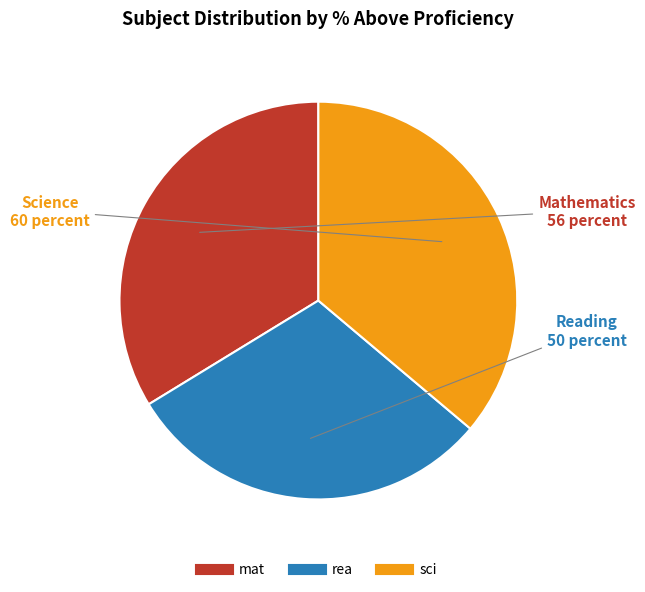

Rank the categories by value from lowest to highest.

rea, mat, sci